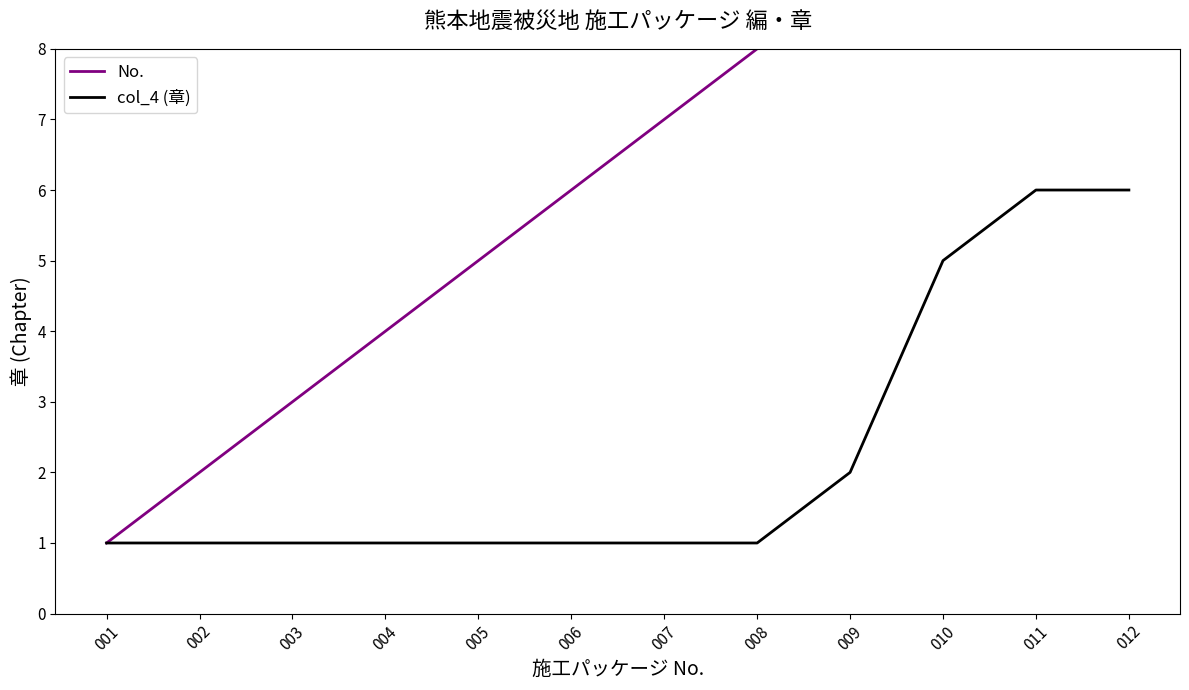

What are all the series names shown in the legend?

No., col_4 (章)